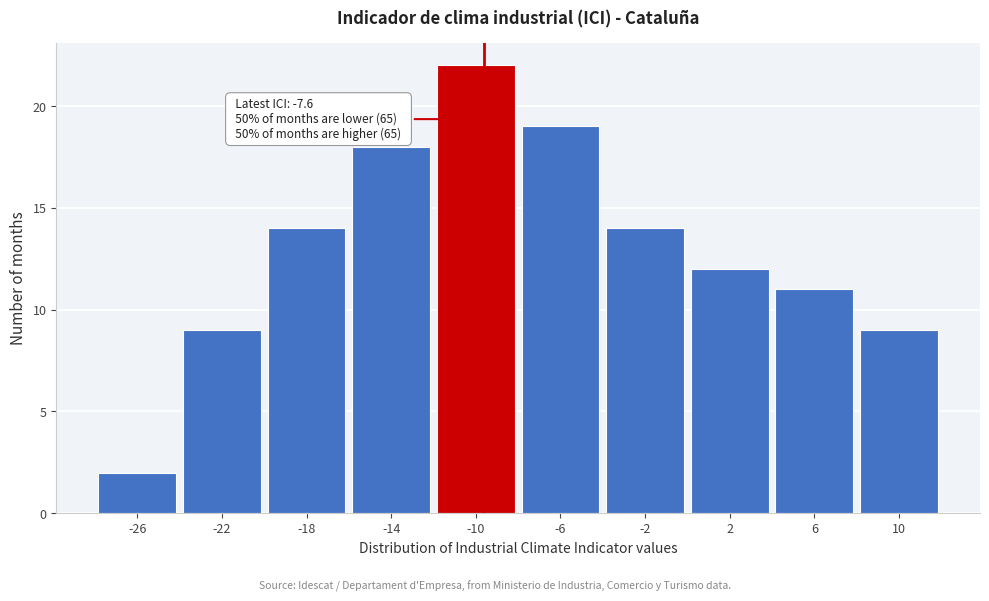

Reading left to right, extract all data points from this chart.

2	9	14	18	22	19	14	12	11	9